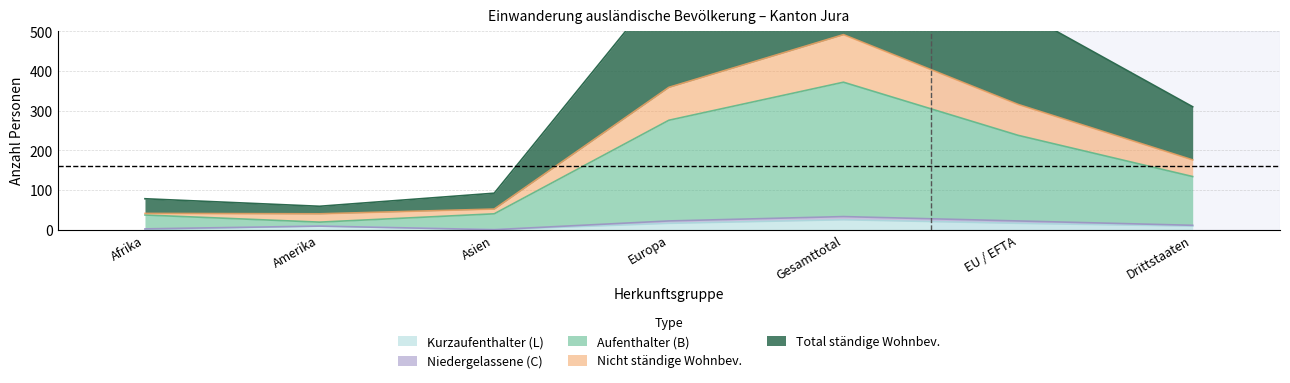

The Kurzaufenthalter (L) series shows 25 at Gesamttotal. True or false?

True